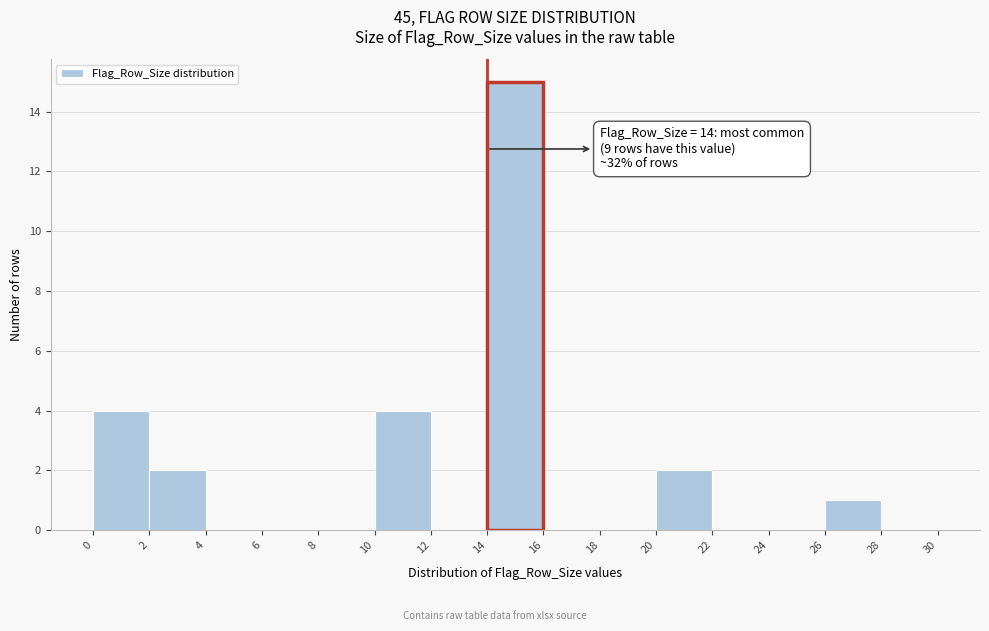

Which range on the x-axis has the tallest bar?

14 to 16